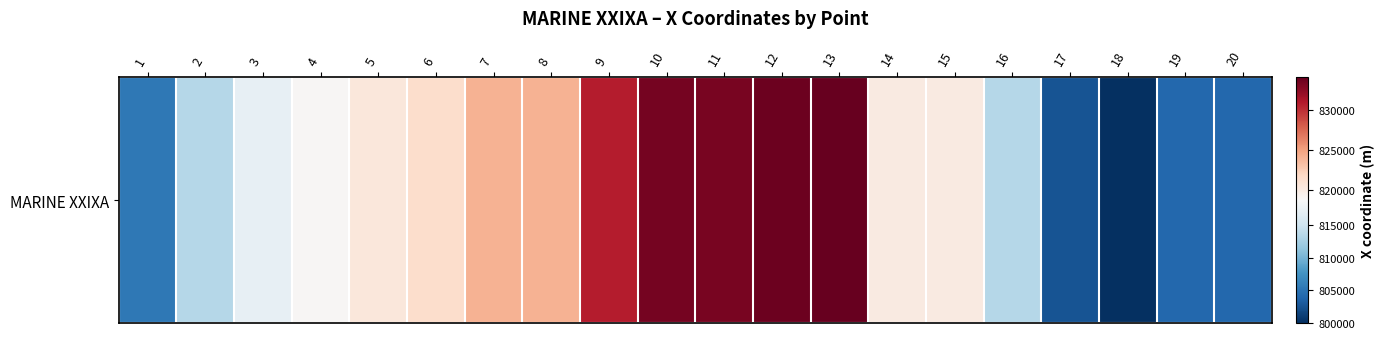

What is the difference between the maximum and minimum values?

34150